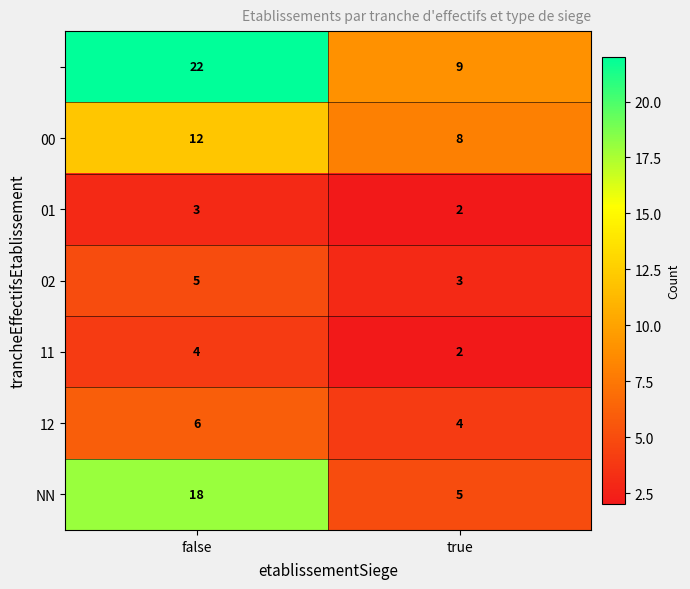

At which category does the chart reach its minimum across all series?

true